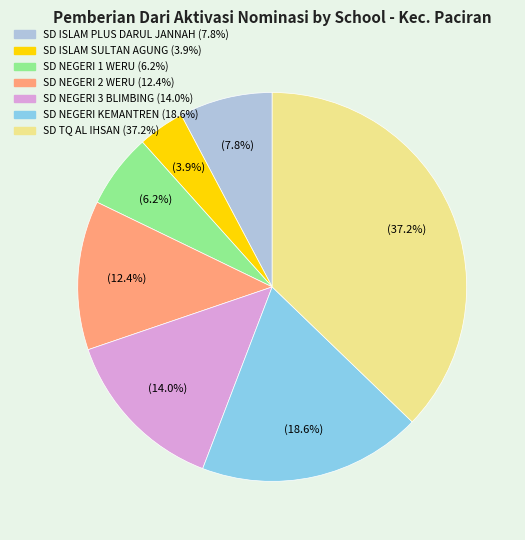

Is there a majority slice in this chart?

No